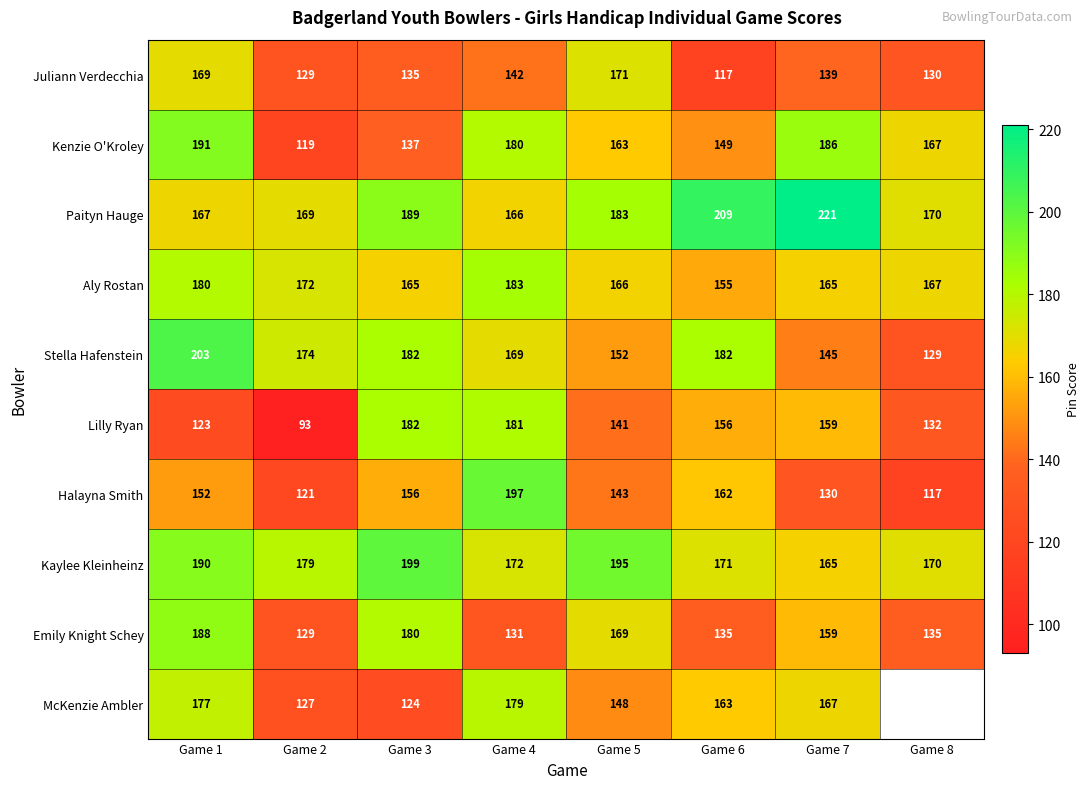

True or false: Paityn Hauge has a value of 289.6 at Game 1.

False